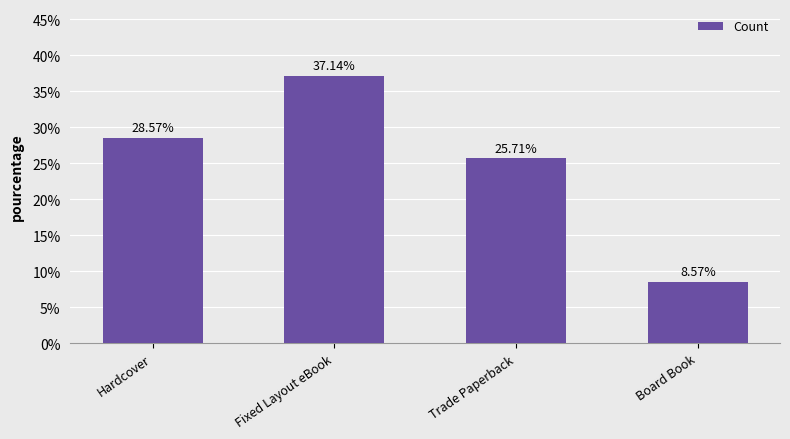

Rank the categories by value from lowest to highest.

Board Book, Trade Paperback, Hardcover, Fixed Layout eBook